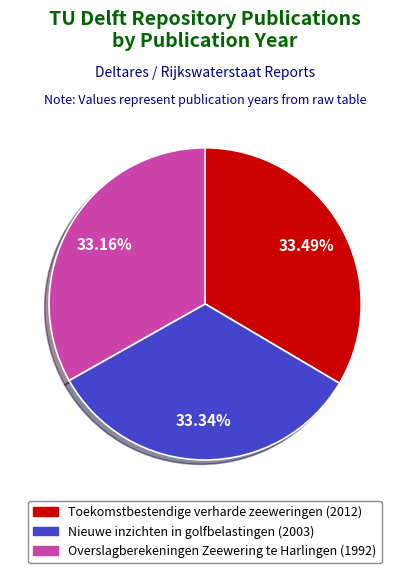

Do Overslagberekeningen Zeewering te Harlingen (1992) and Nieuwe inzichten in golfbelastingen (2003) together represent more than half of the pie?

Yes